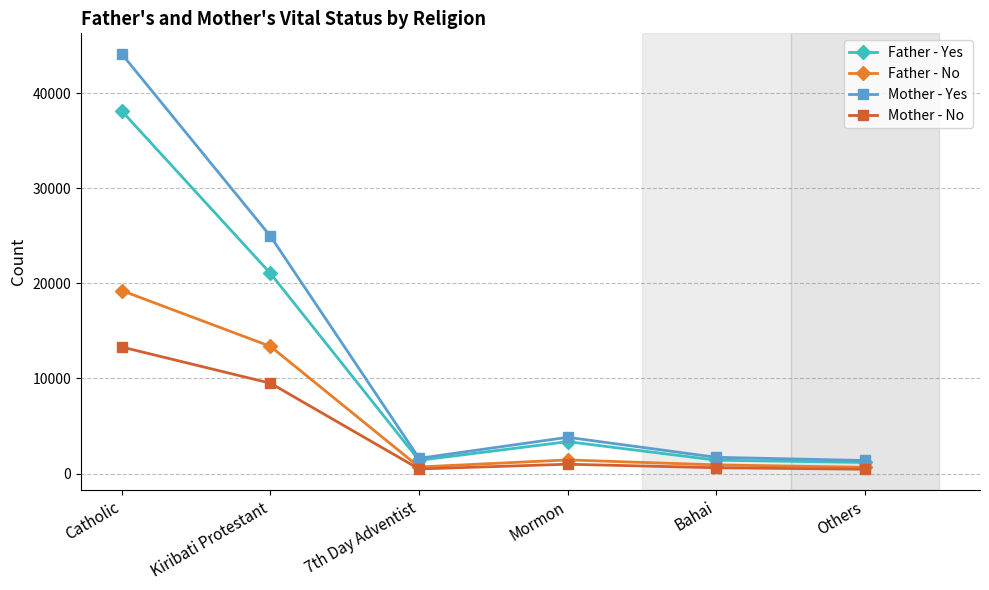

What is the difference between the maximum and minimum values in the Mother - No series?

12850